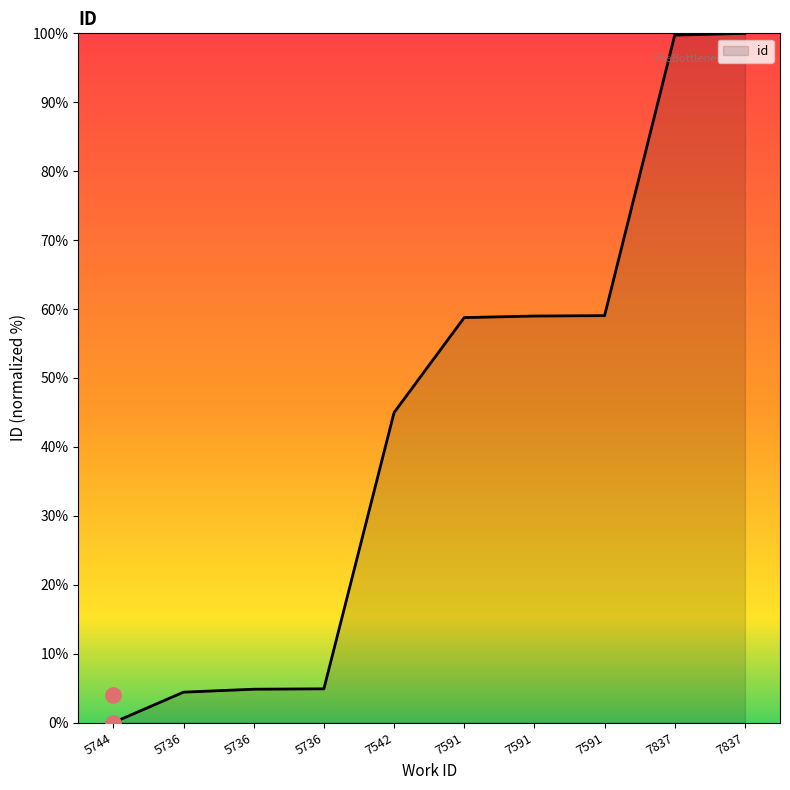

Which has a higher value, 5736 or 7837?

7837